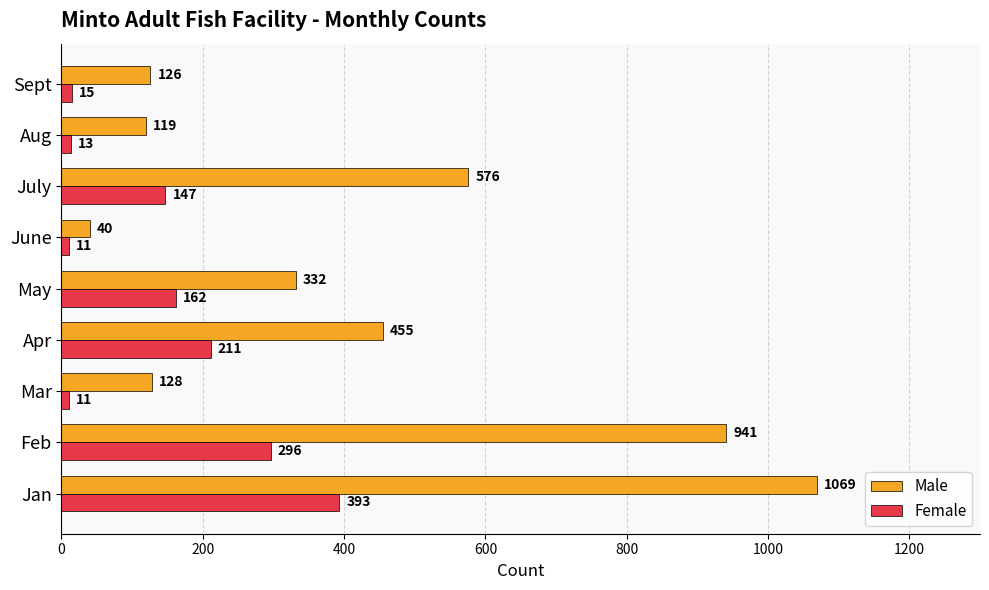

List the series in order of their peak value, lowest first.

Female, Male